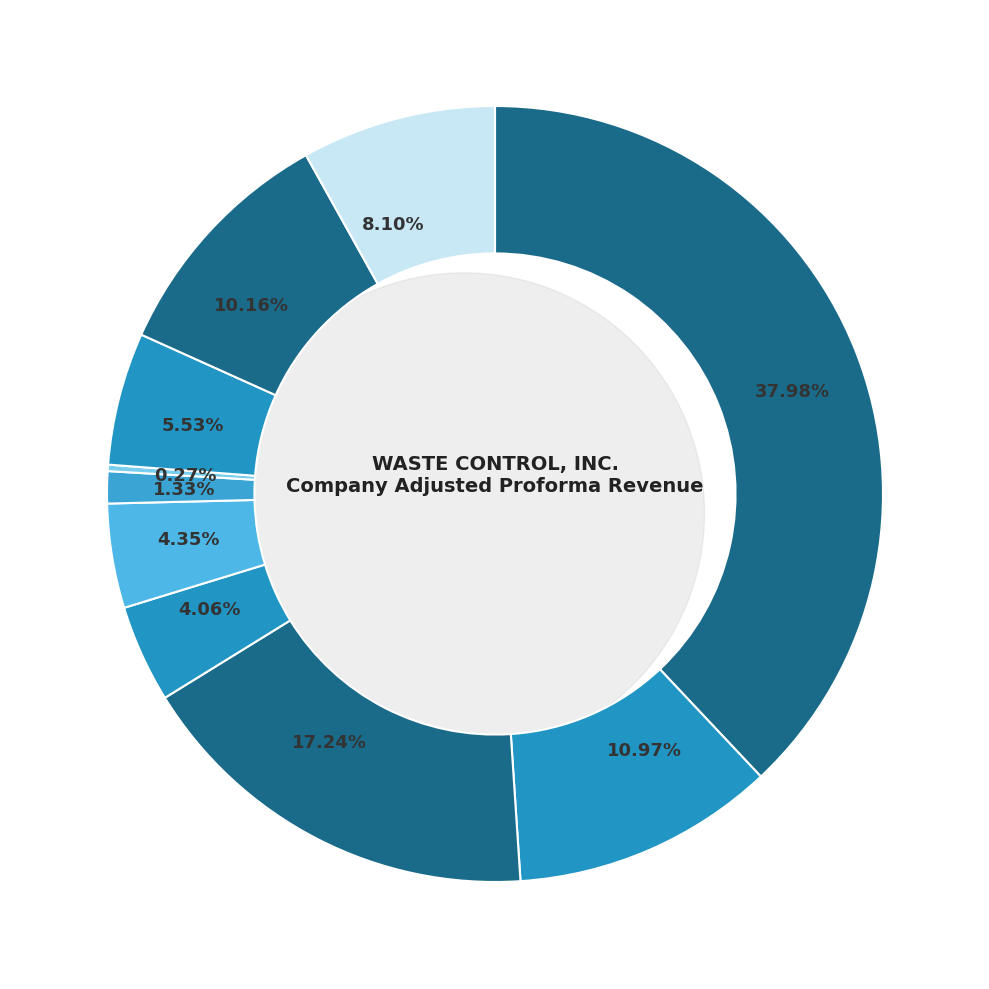

To the nearest percent, what is the average slice percentage?

10%